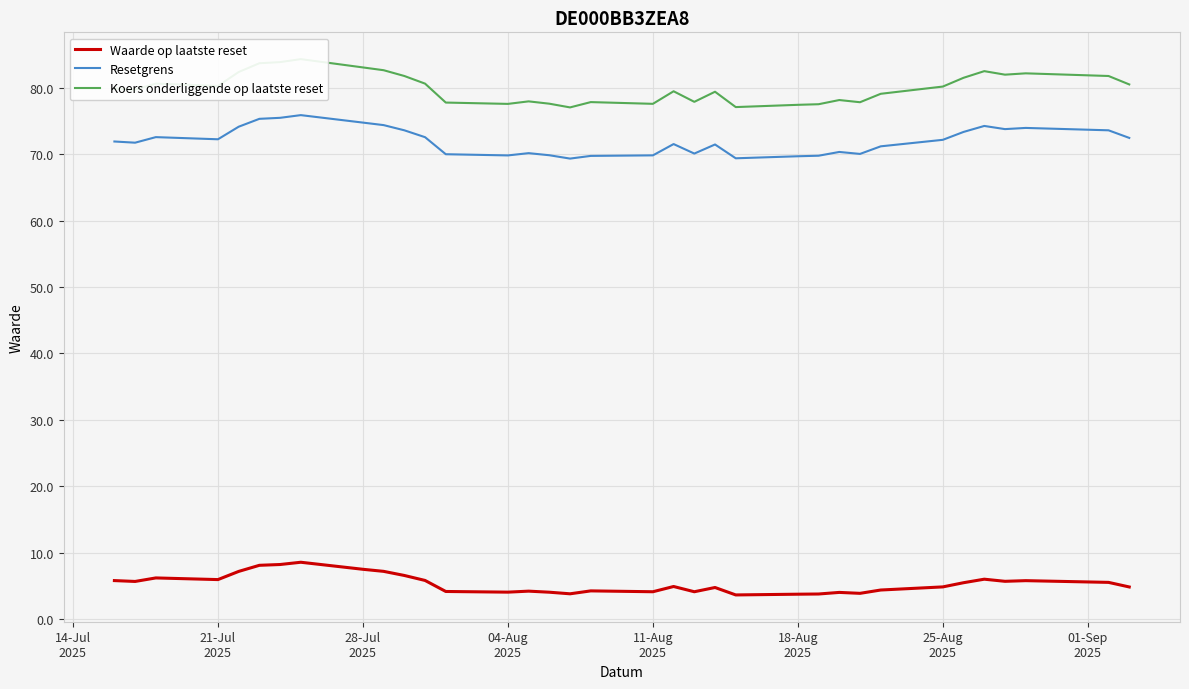

True or false: Waarde op laatste reset and Resetgrens intersect in this chart.

False